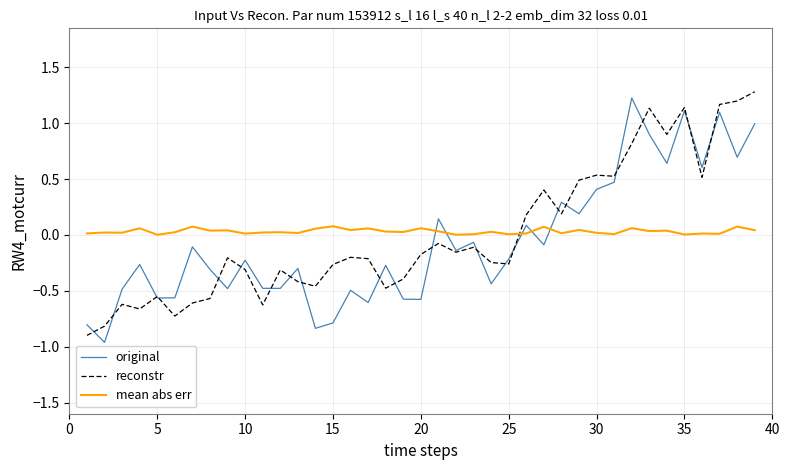

How many values in reconstr are below zero?

25